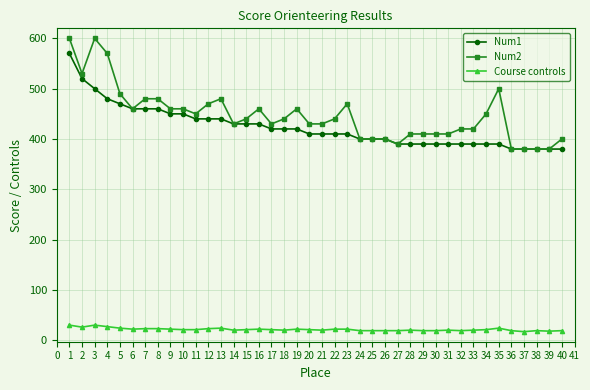

Which series changed the most between 19 and 39?

Num2